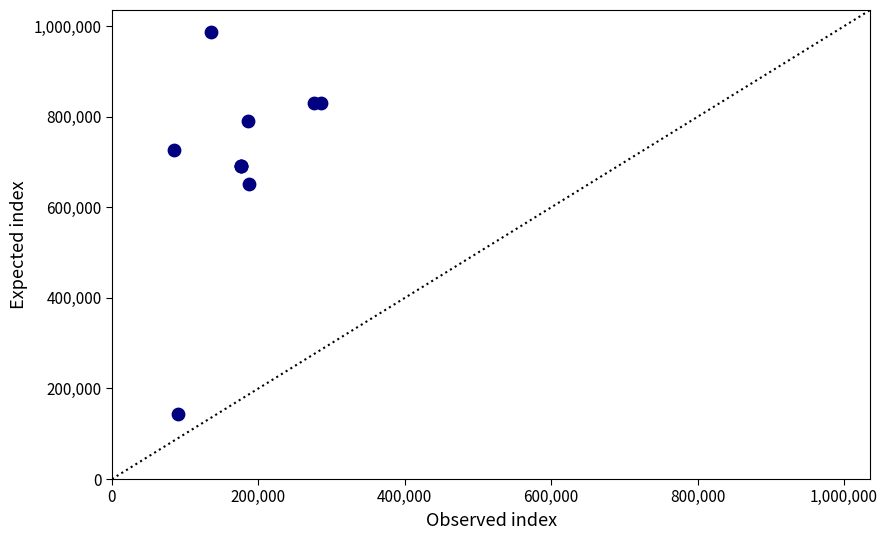

What Y value in the scatter plot is closest to 565243?

651633